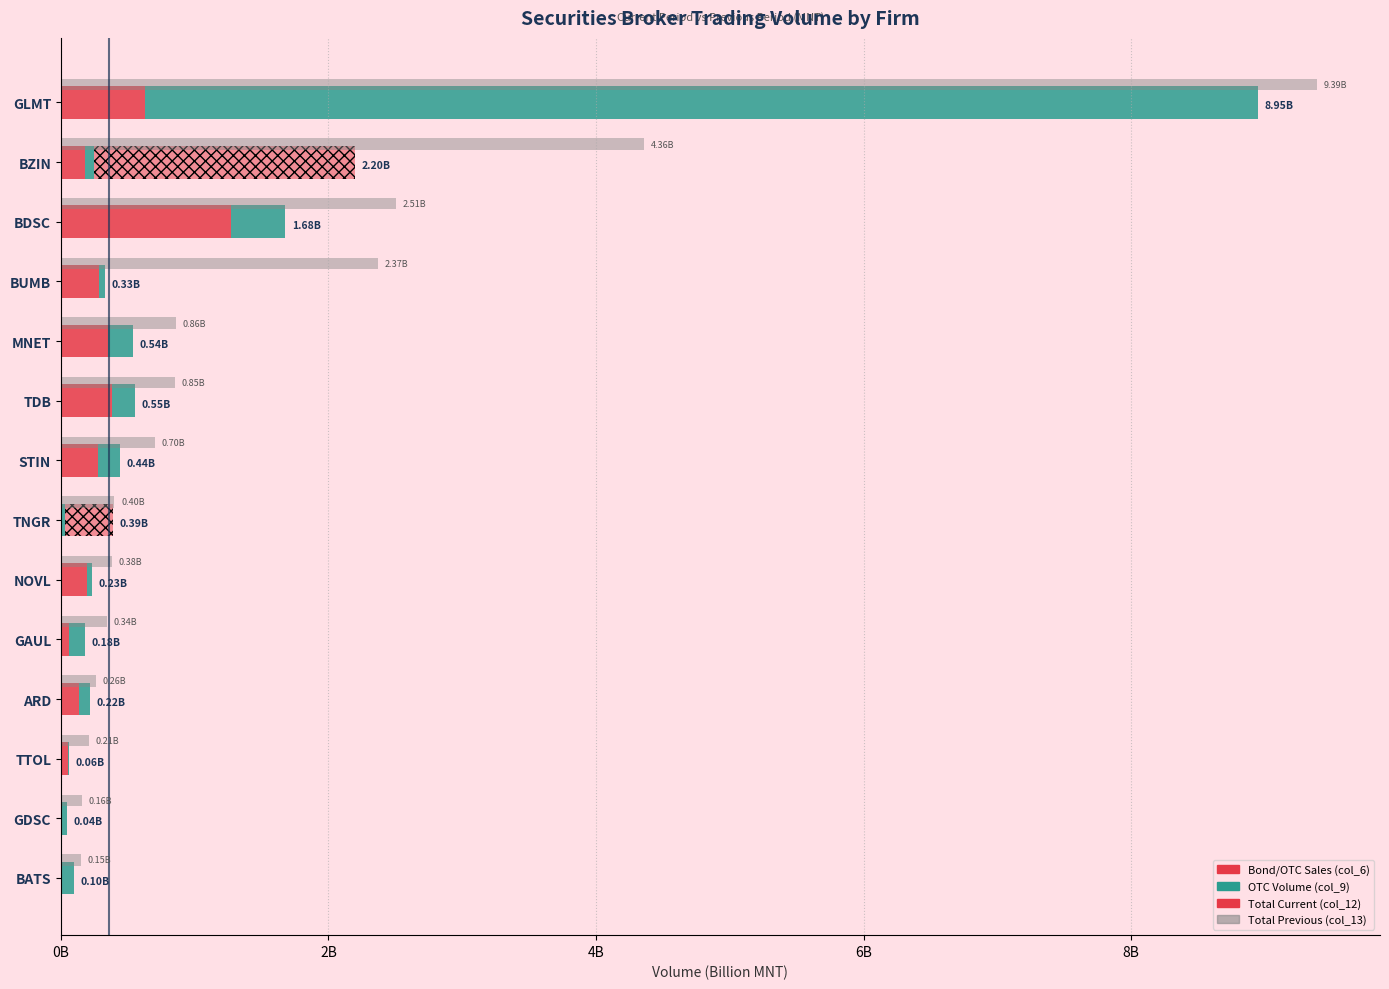

Which series has the largest total across all categories?

col_13 (Total Previous)